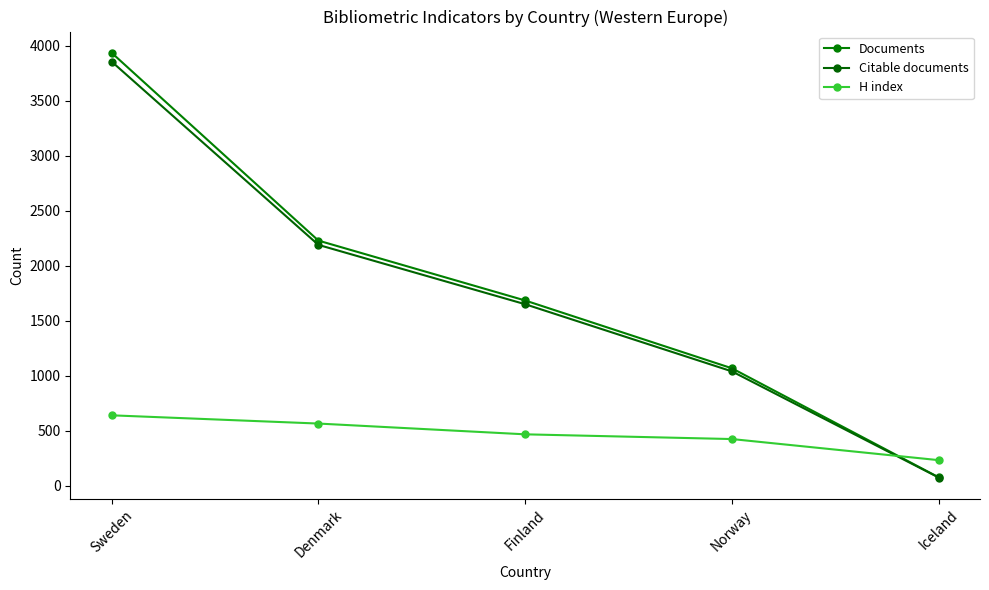

Which category has the lowest value in the H index series?

Iceland